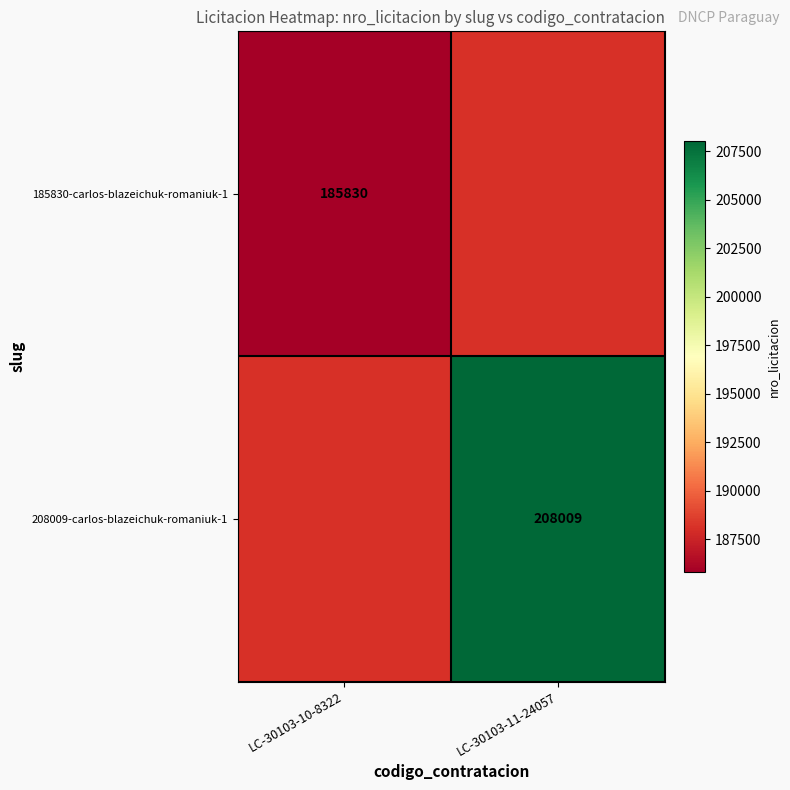

Is the value of 208009-carlos-blazeichuk-romaniuk-1 at LC-30103-11-24057 greater than the value of 185830-carlos-blazeichuk-romaniuk-1 at LC-30103-10-8322?

Yes